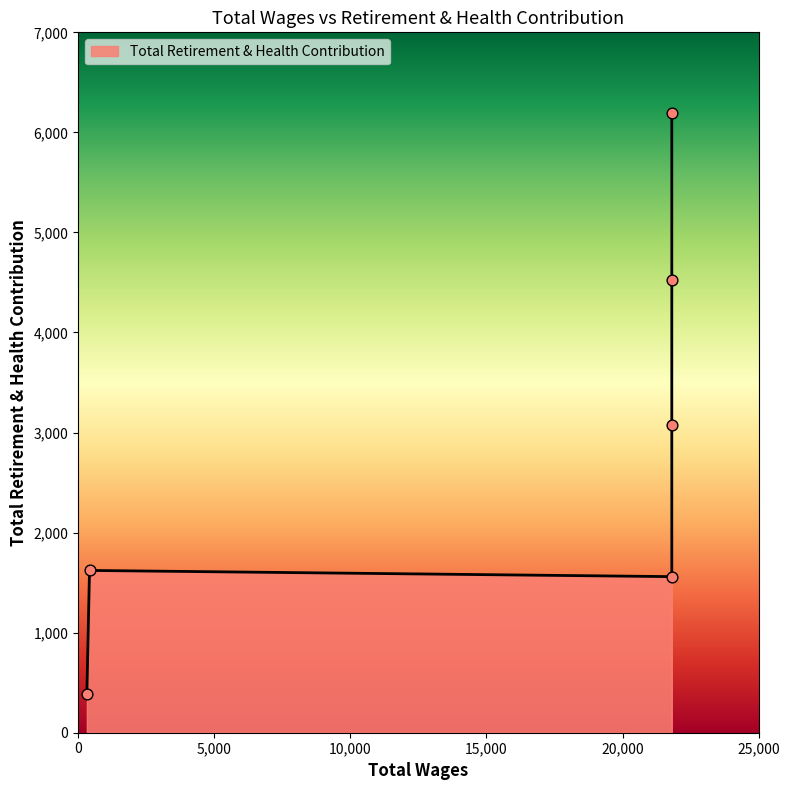

What is the change in value from 21808.0 to 417.0?

+62